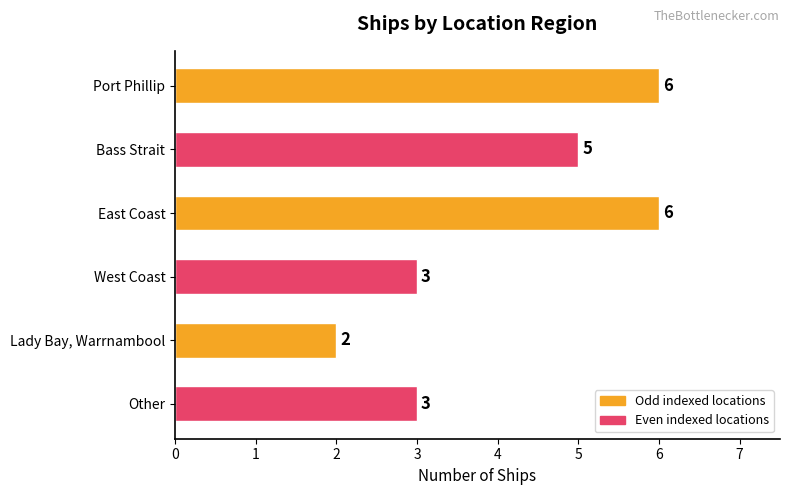

What is the change in value from Port Phillip to Lady Bay, Warrnambool?

-4